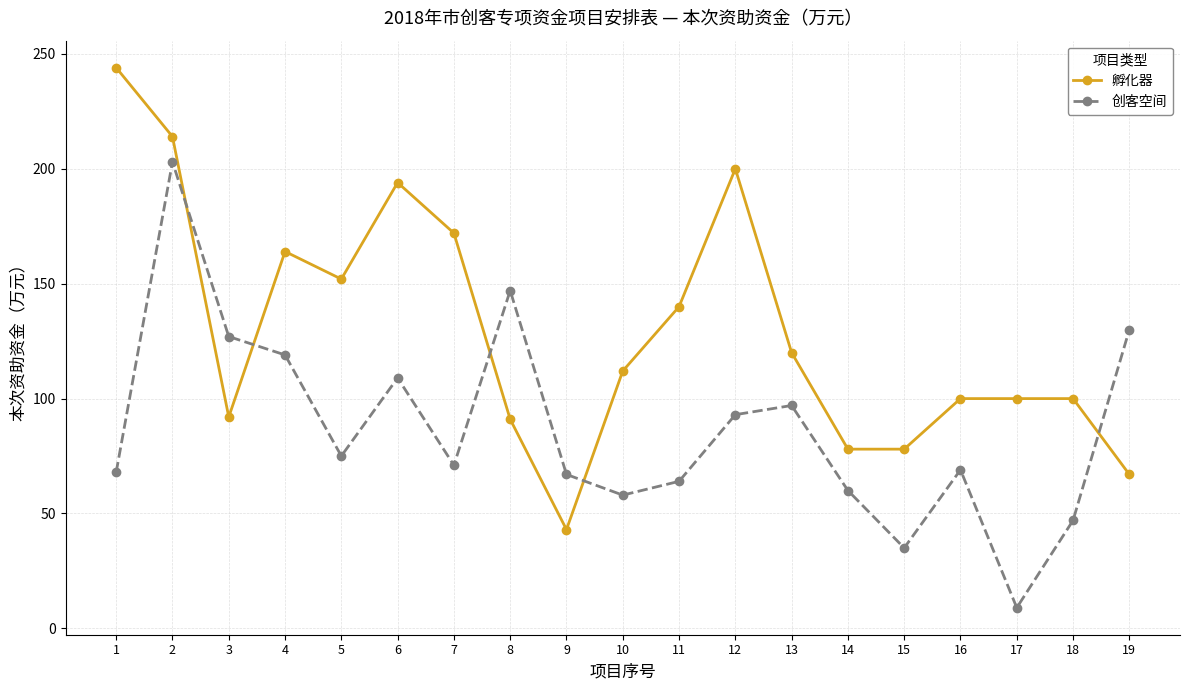

Which series has the largest total across all categories?

孵化器